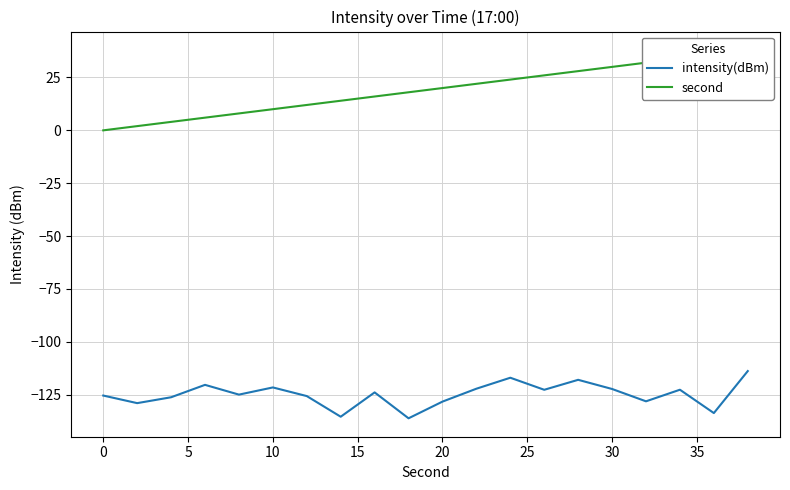

The value of intensity(dBm) at 0 is -32.8. True or false?

False